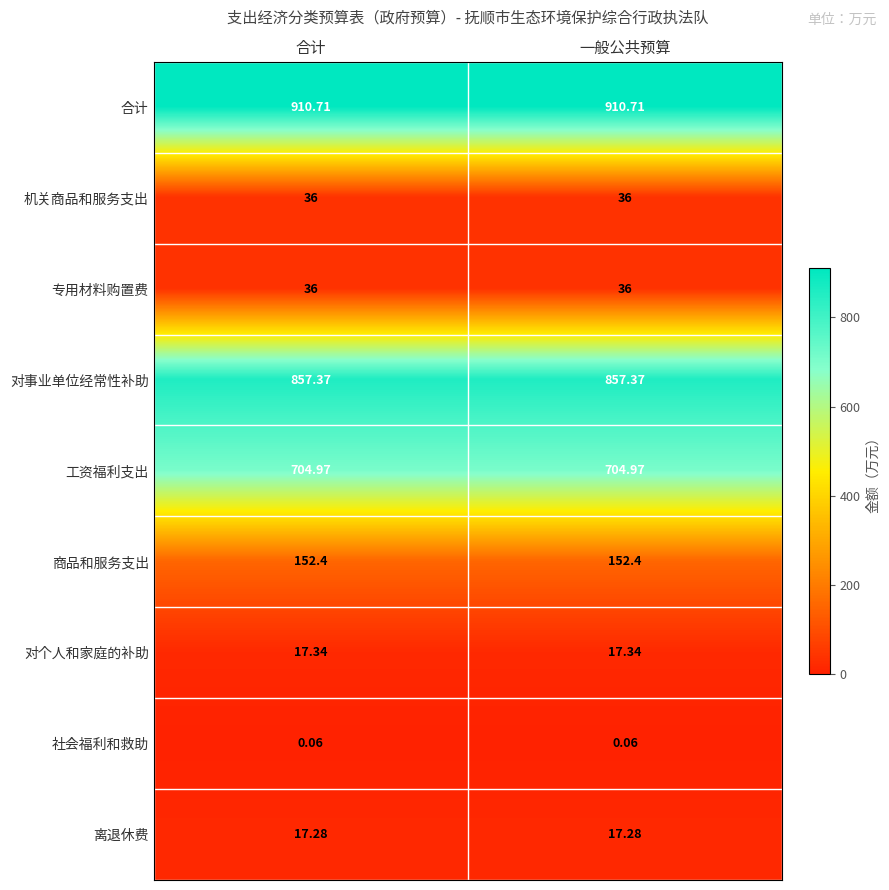

Which series has the largest total across all categories?

合计